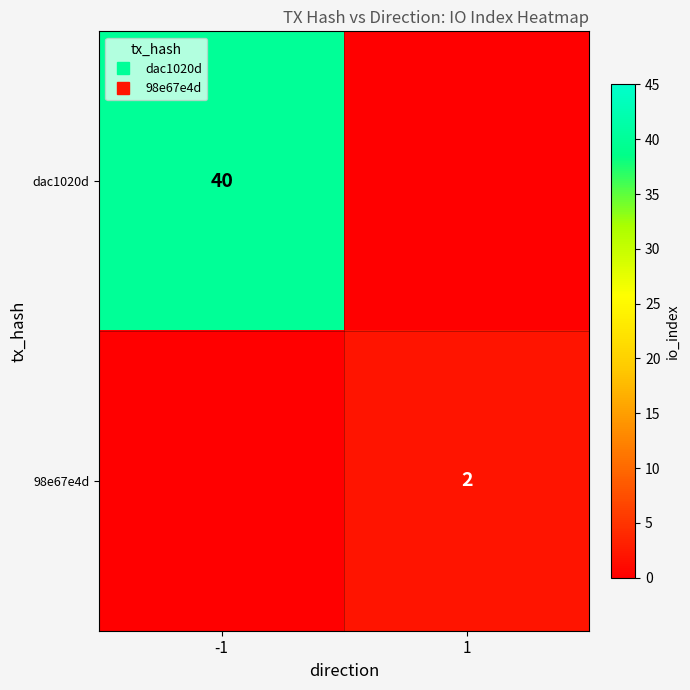

List the series in order of their peak value, lowest first.

98e67e4d, dac1020d